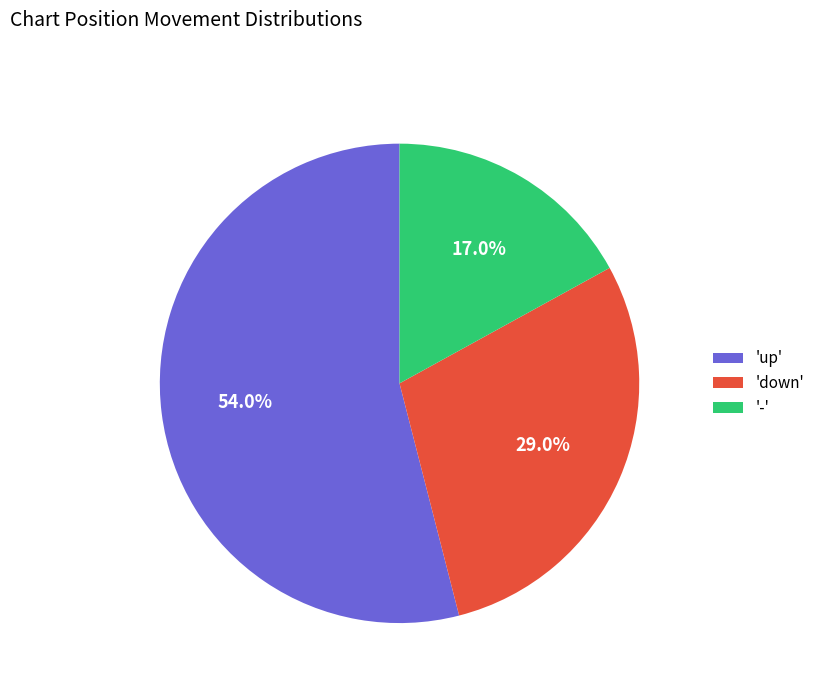

Which category has the biggest portion of the pie?

'up'